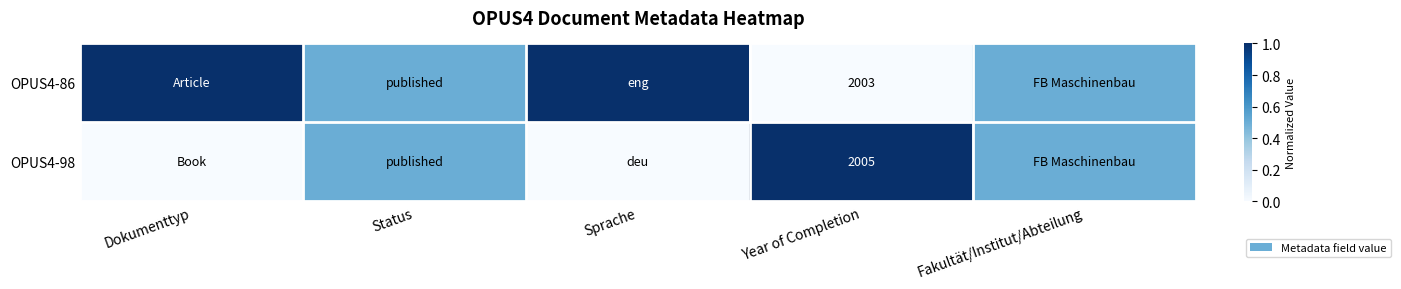

Which label corresponds to the smallest value in the chart?

Dokumenttyp